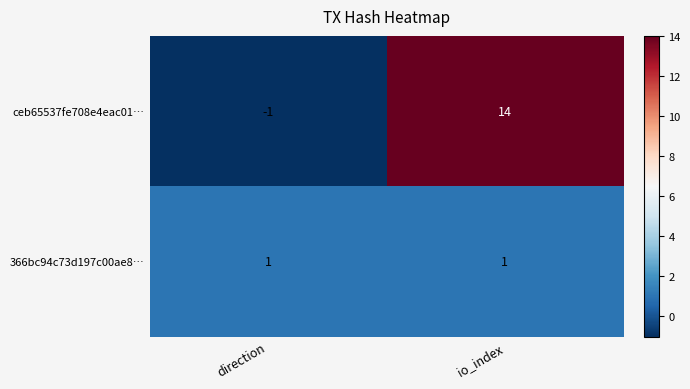

Count the number of data series in this chart.

2